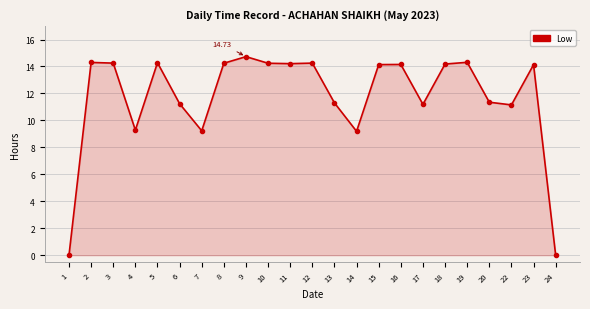

True or false: the data has more than 0 interior local peaks.

True